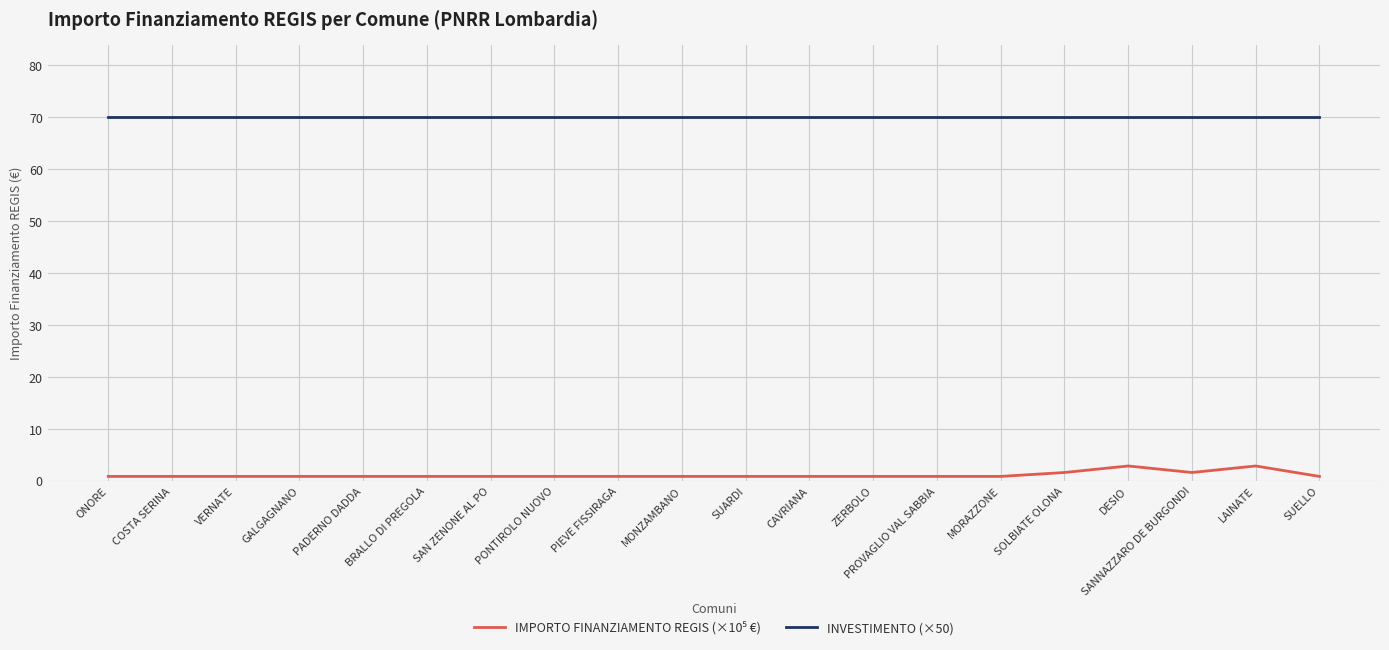

True or false: INVESTIMENTO (×50) has a value of 70.0 at MONZAMBANO.

True